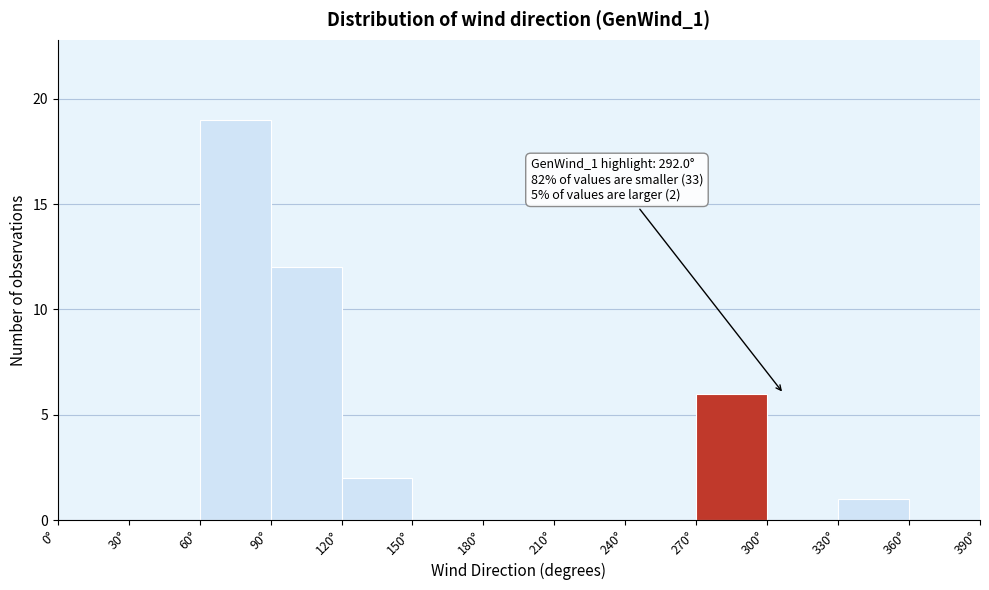

Which range on the x-axis has the tallest bar?

60 to 90